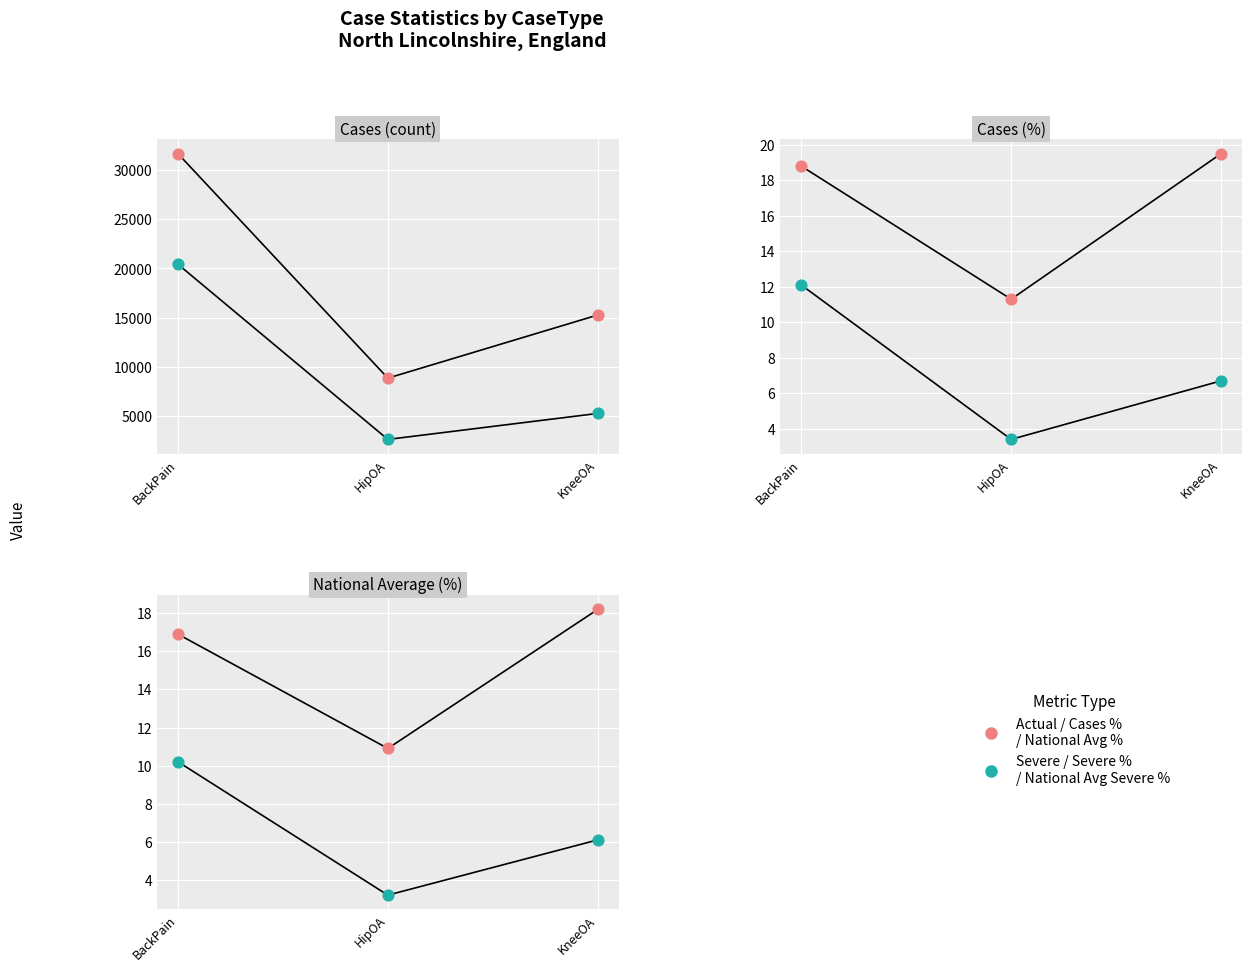

Which series reaches the minimum Y coordinate?

National Avg Severe %